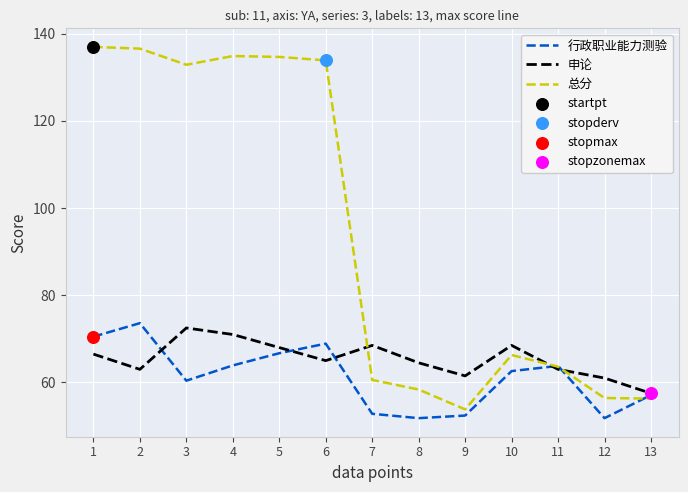

Which series has the largest total across all categories?

总分